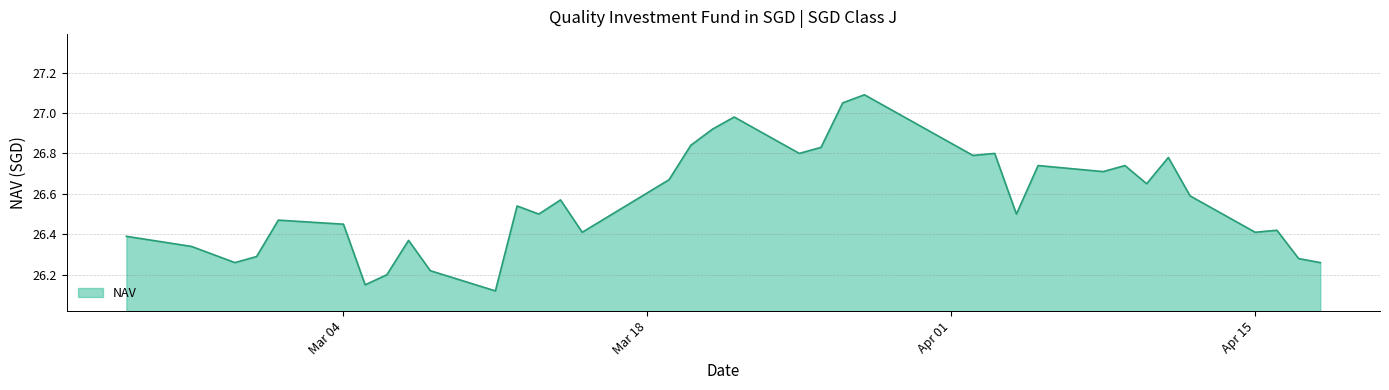

What is the difference between the maximum and minimum values?

1.0